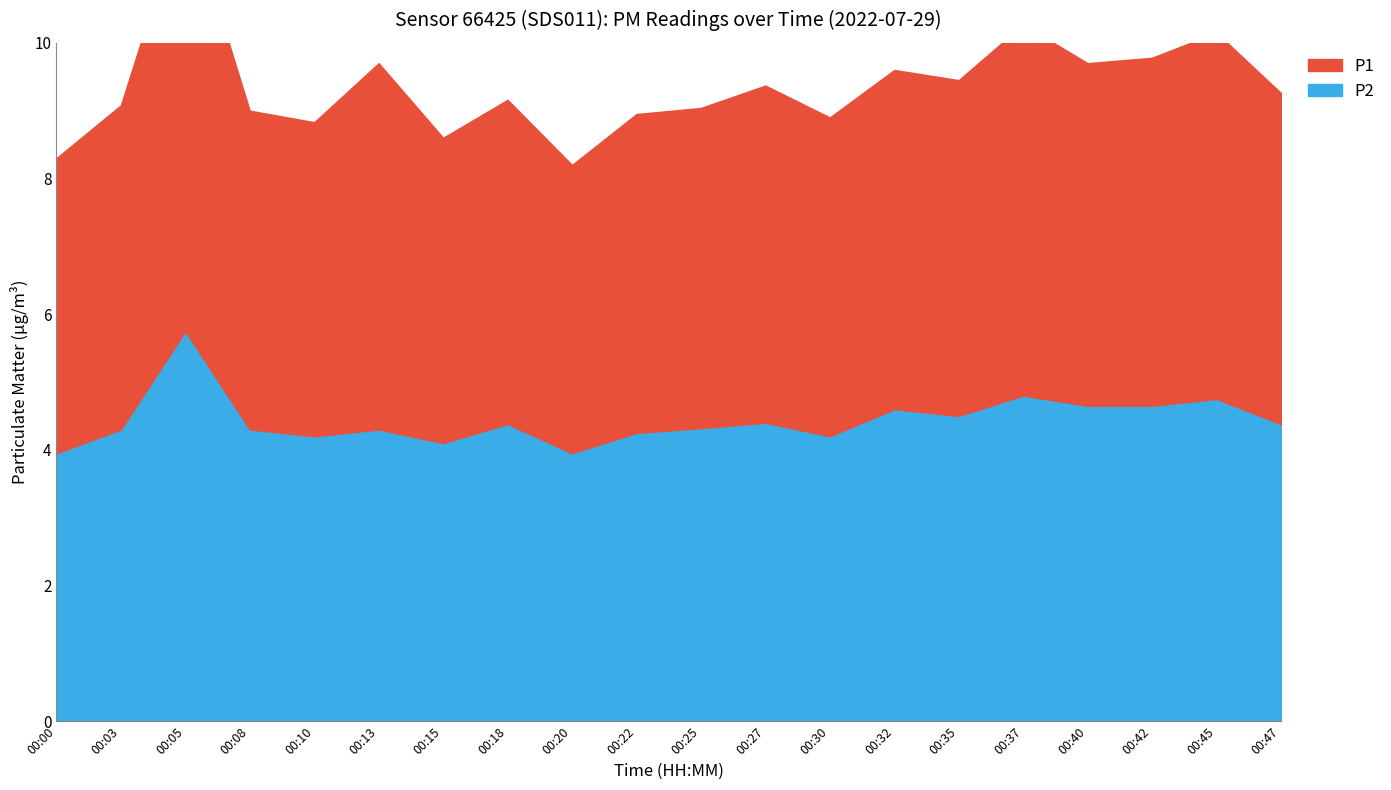

True or false: P1 and P2 intersect in this chart.

False